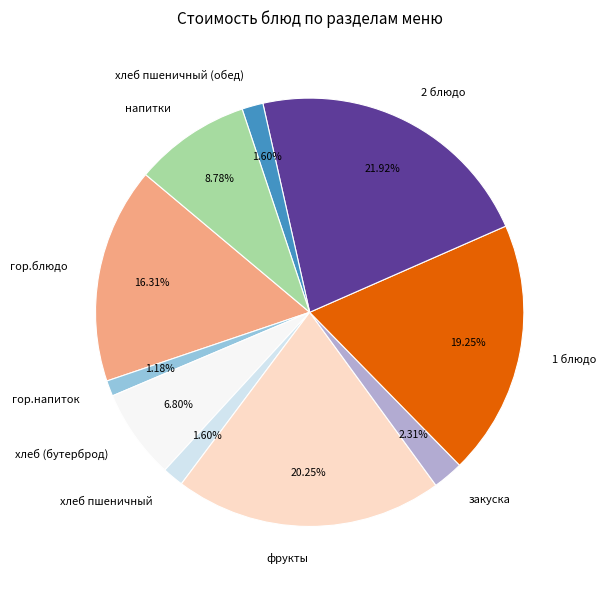

What percentage is the закуска slice, to the nearest percent?

2%